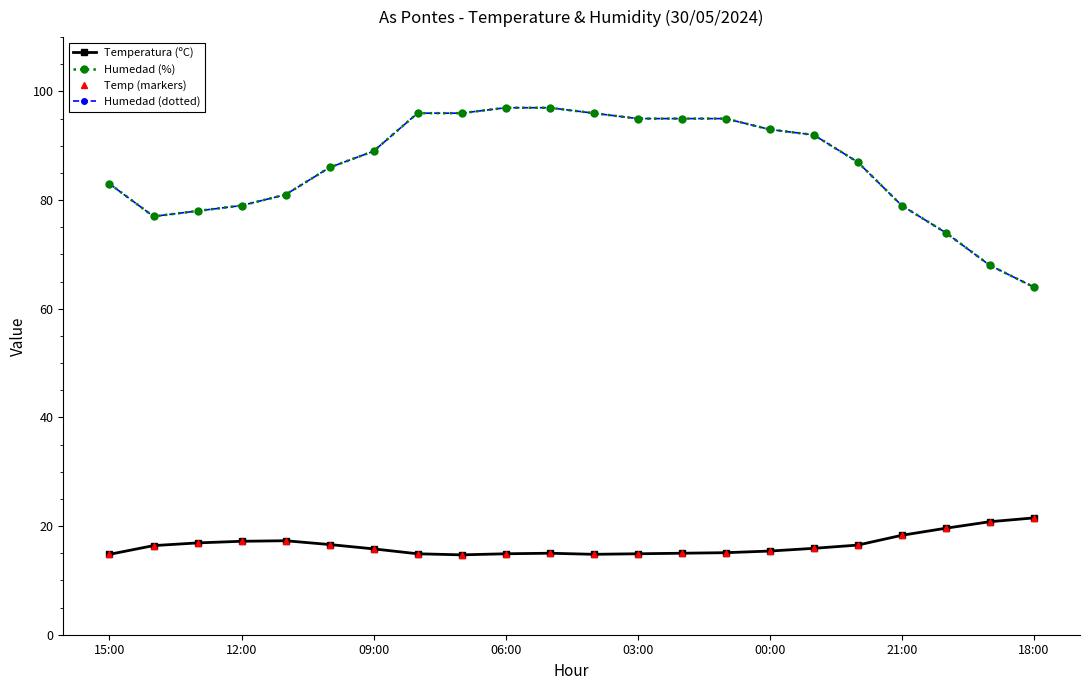

True or false: Temp (markers) and Temperatura (ºC) intersect in this chart.

False